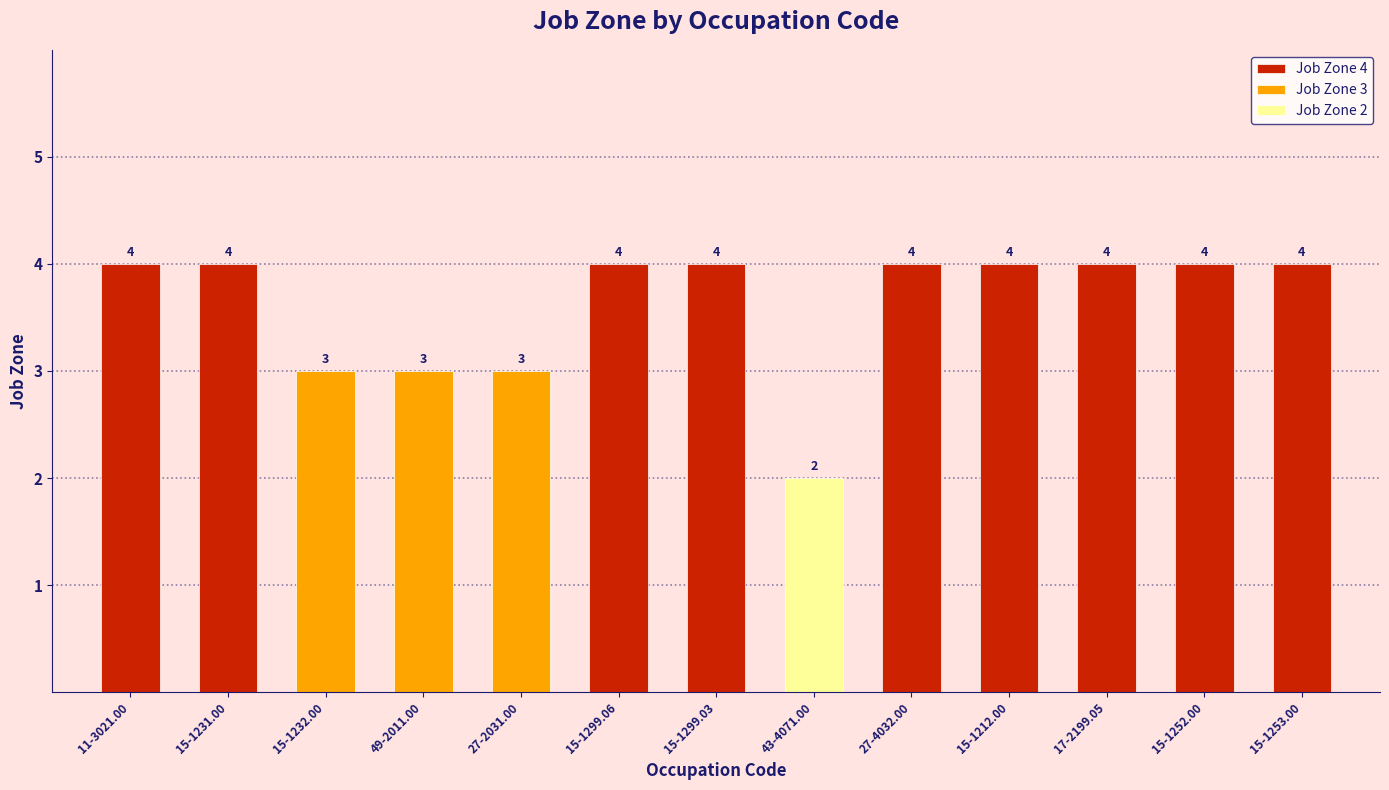

What is the smallest value displayed?

2